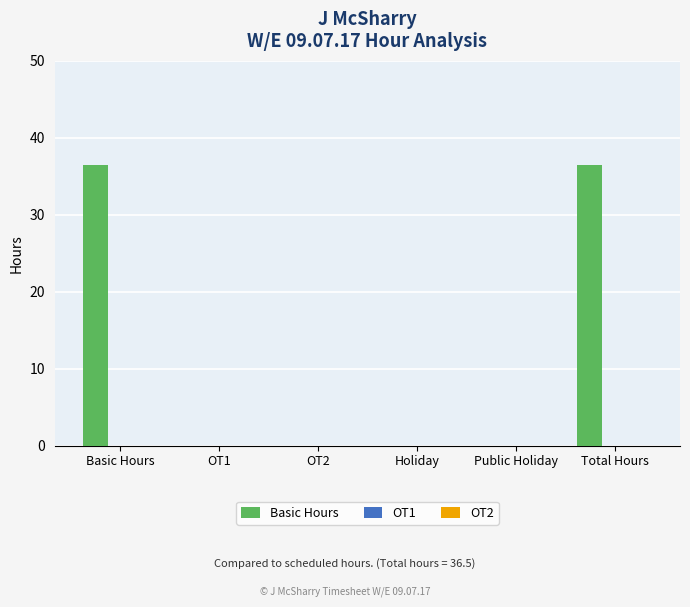

What is the sum of all values?

73.0